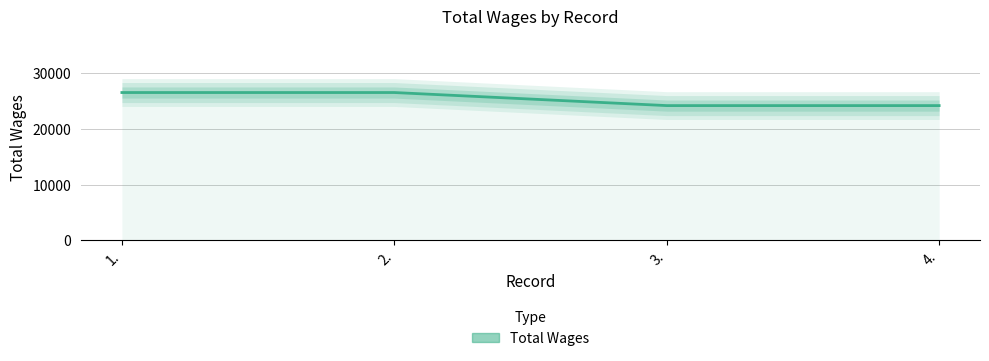

What is the difference between the second highest and second lowest values?

2349